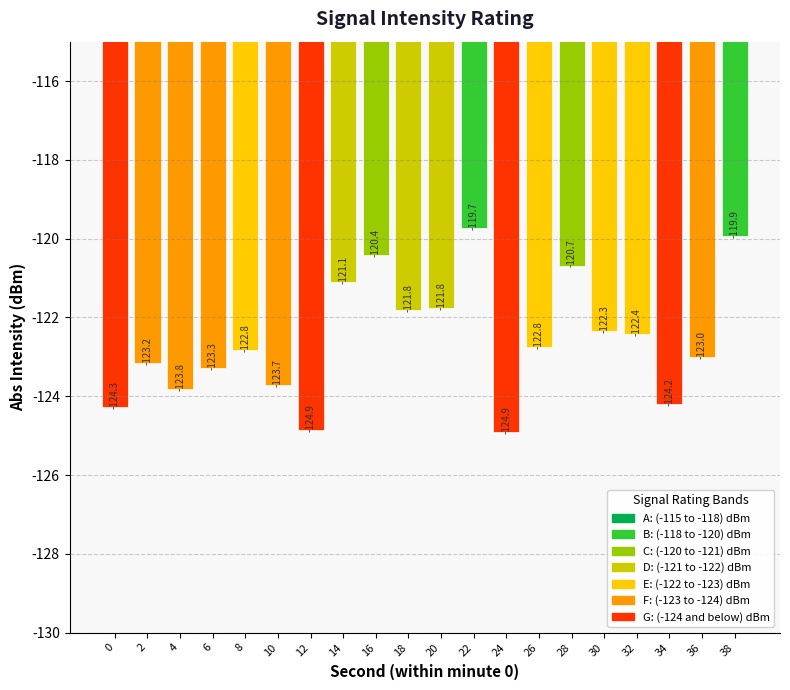

Does the chart contain any negative values?

No